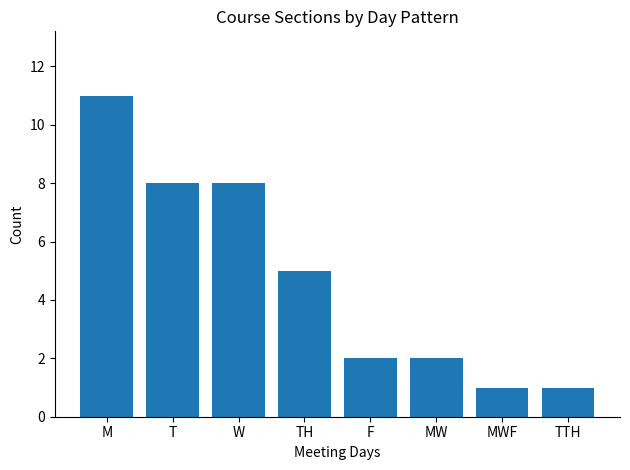

What is the maximum value shown in the chart?

11